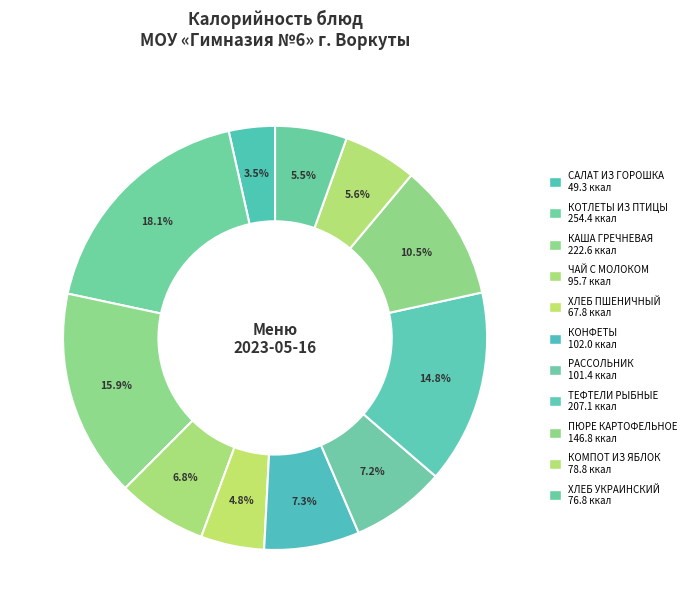

How many slices are in this pie chart?

11